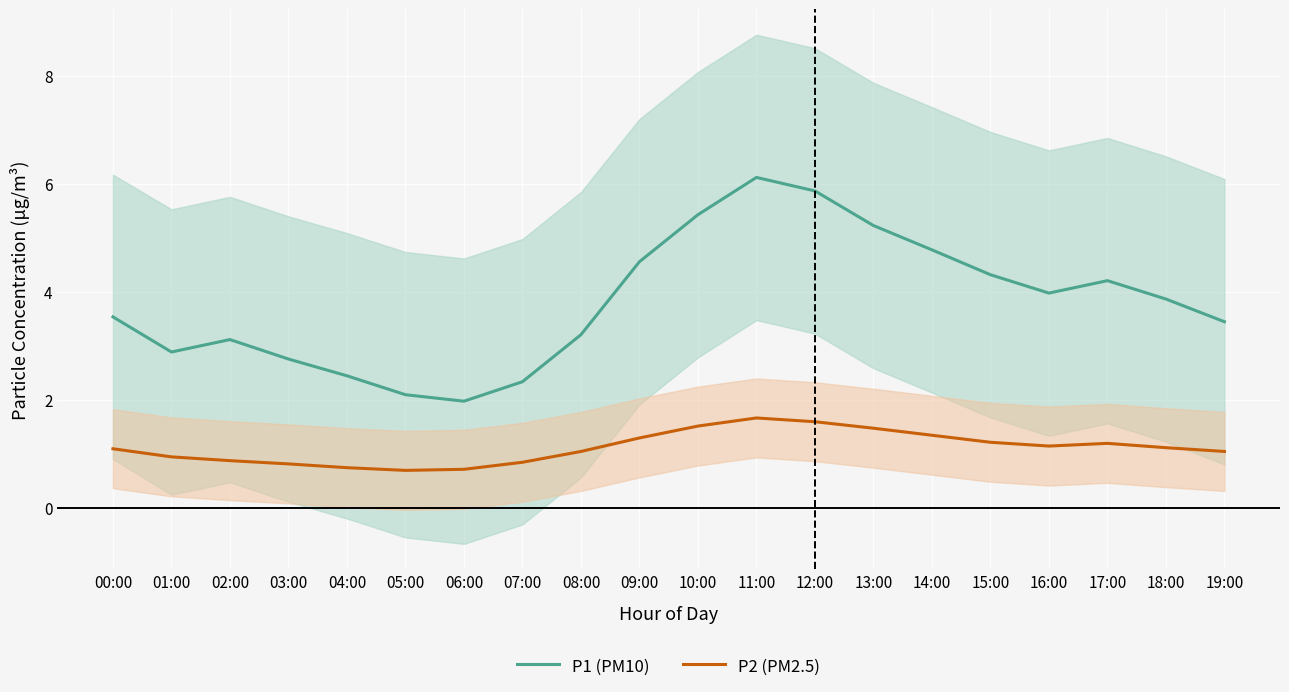

Where is P2 (PM2.5) nearest to the value 1?

01:00